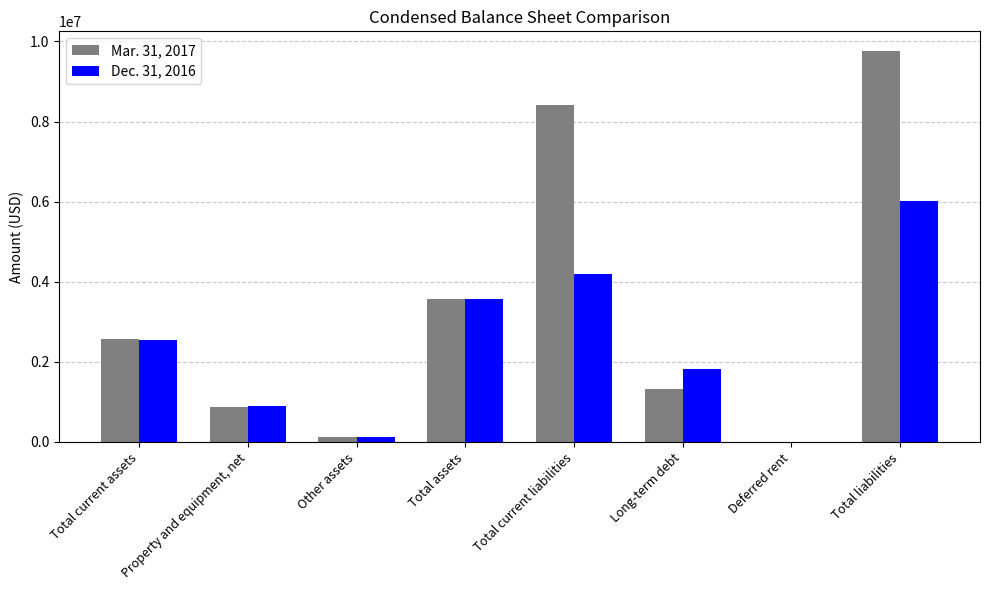

Which series has the largest total across all categories?

Mar. 31, 2017